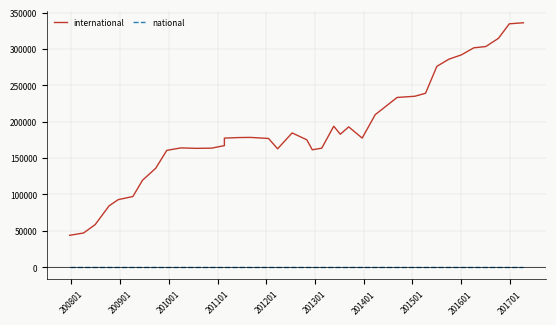

The international series shows 382108 at 29. True or false?

False